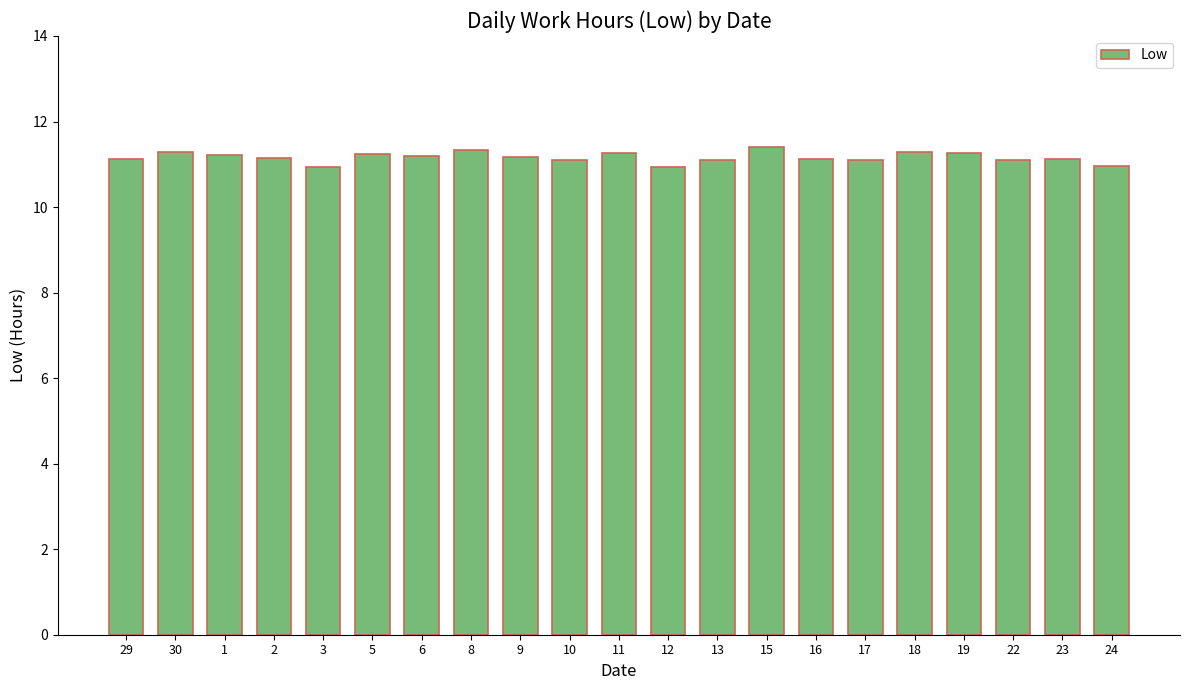

What is the label of the 2nd bar from the right?

23